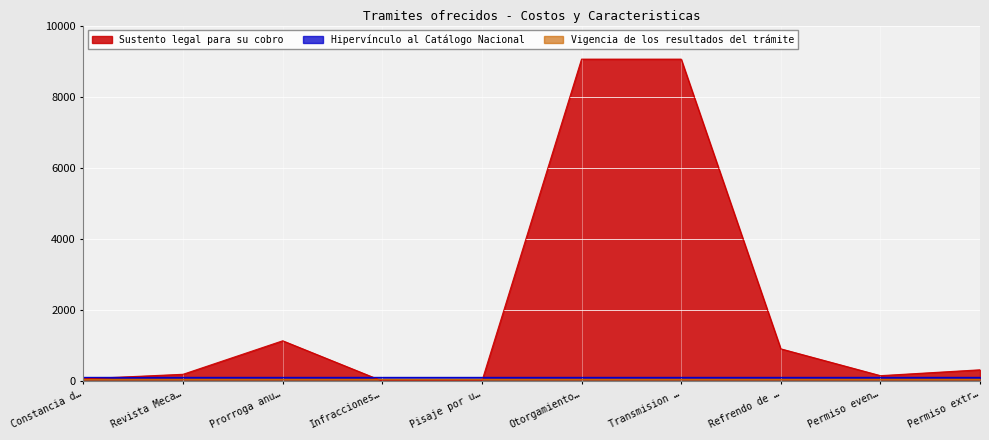

What is the difference between the maximum and second lowest values in the Sustento legal para su cobro series?

9055.2